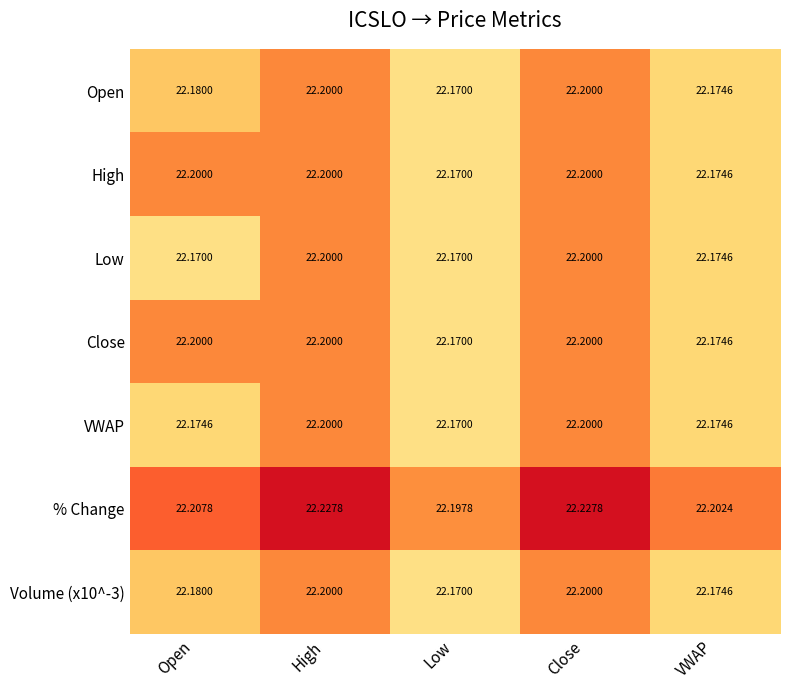

Which category has the lowest value in the VWAP series?

Low